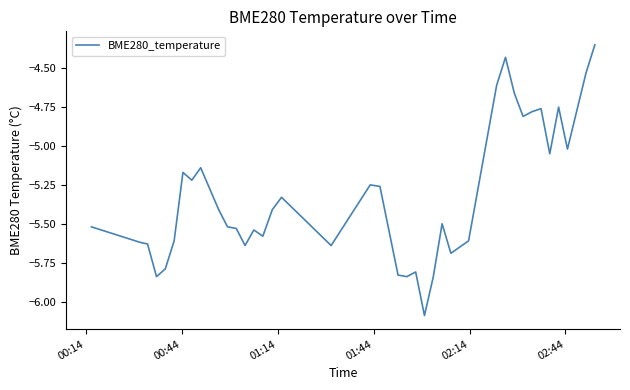

What is the smallest value displayed?

-6.1